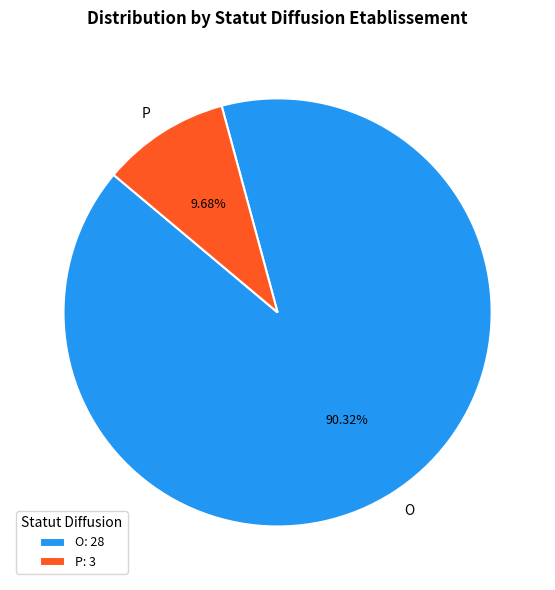

Which slice is the smallest?

P